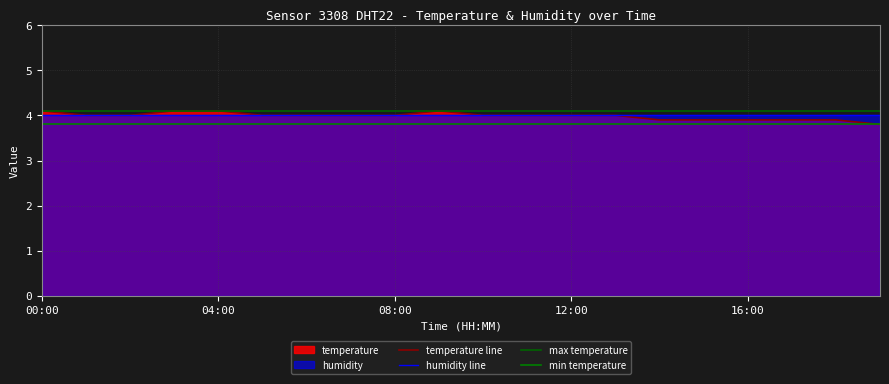

What is the difference between the maximum and minimum values?

0.3